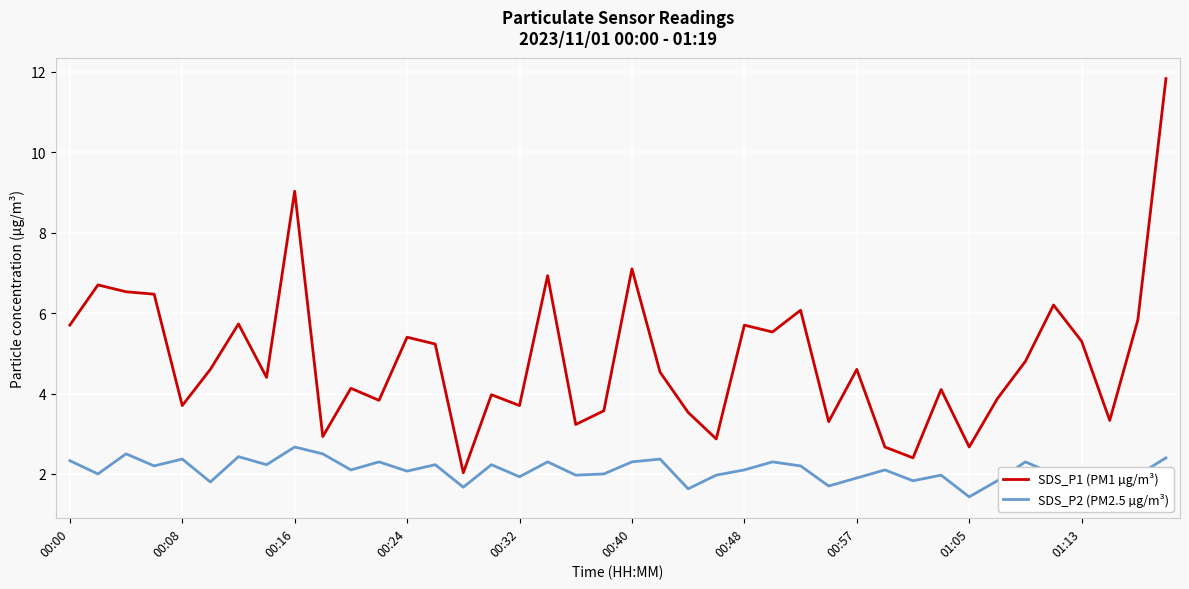

True or false: SDS_P2 (PM2.5 µg/m³) and SDS_P1 (PM1 µg/m³) intersect in this chart.

False